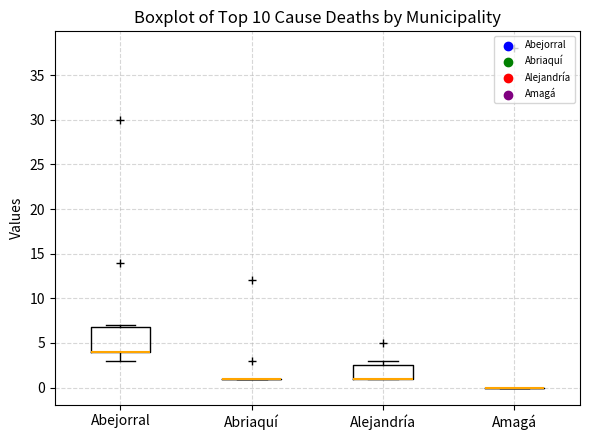

Reading left to right, read every box against the y-axis: the position of its median line, the range the box covers, and the ends of its whiskers. The values are not printed on the chart, so give them approximately, as read against the axis.

Abejorral: median 4.0 (drawn on the box's lower edge), box 4.0 to 7.0, whiskers 3.0 to 7.0 (just above the box's upper edge)
Abriaquí: box collapsed to a line at 1.0, whiskers 1.0 to 1.0
Alejandría: median 1.0 (drawn on the box's lower edge), box 1.0 to 2.5, whiskers 1.0 to 3.0
Amagá: box collapsed to a line at 0.0, whiskers 0.0 to 0.0